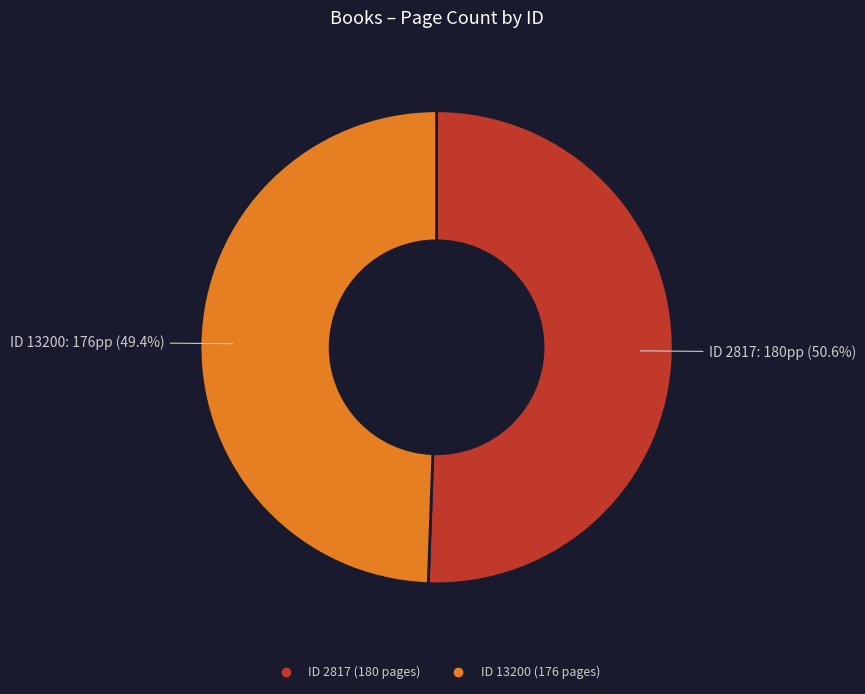

Does any single category account for the majority?

Yes